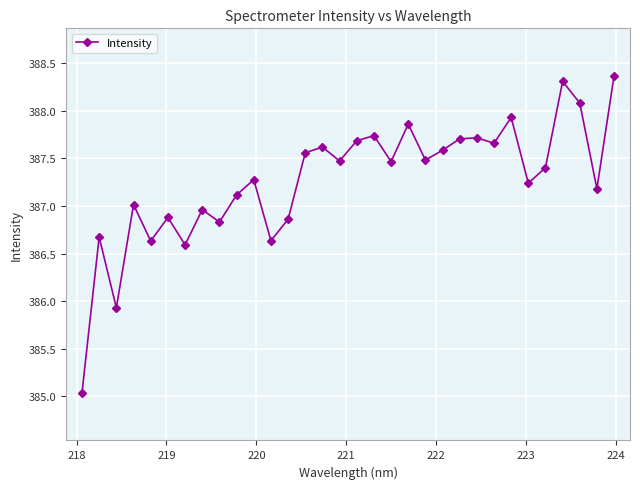

What is the sum of all values?

12392.5